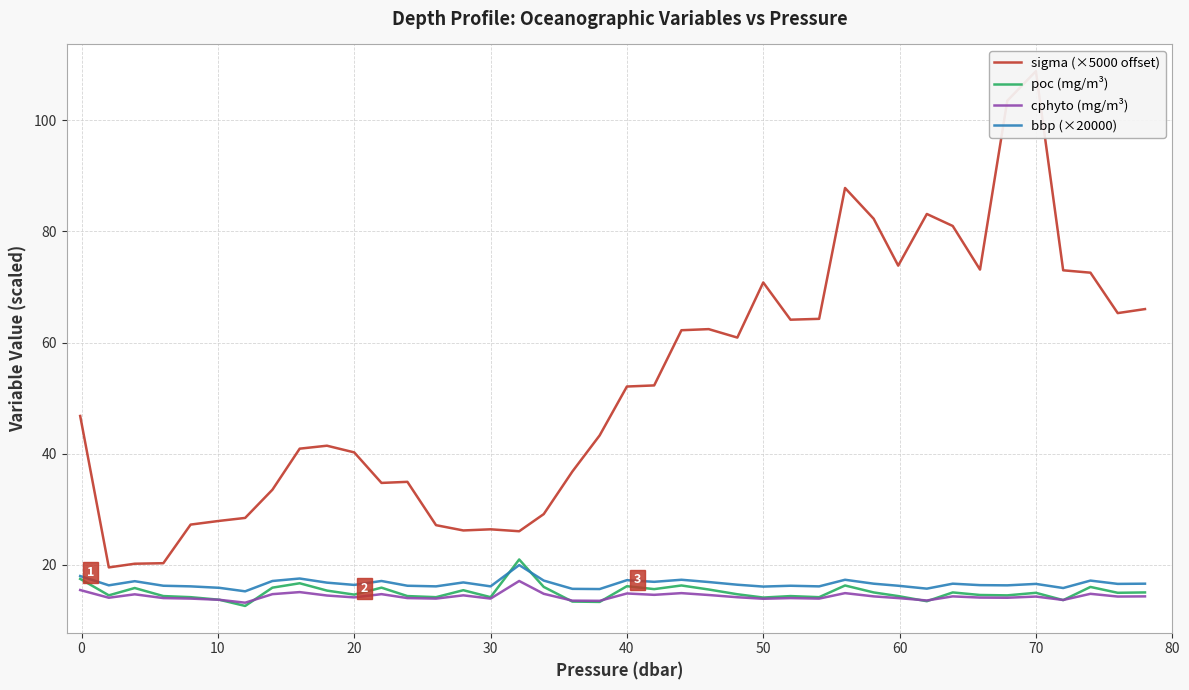

In bbp (×20000), how many points are lower than both neighbors (excluding endpoints)?

13